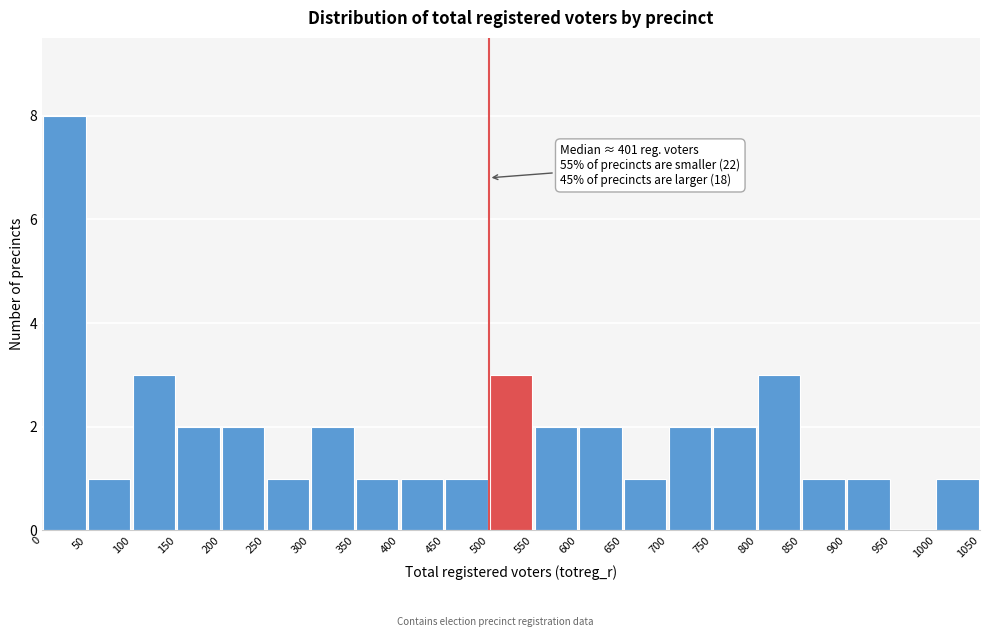

Over which range of the x-axis is the bar tallest?

0 to 50